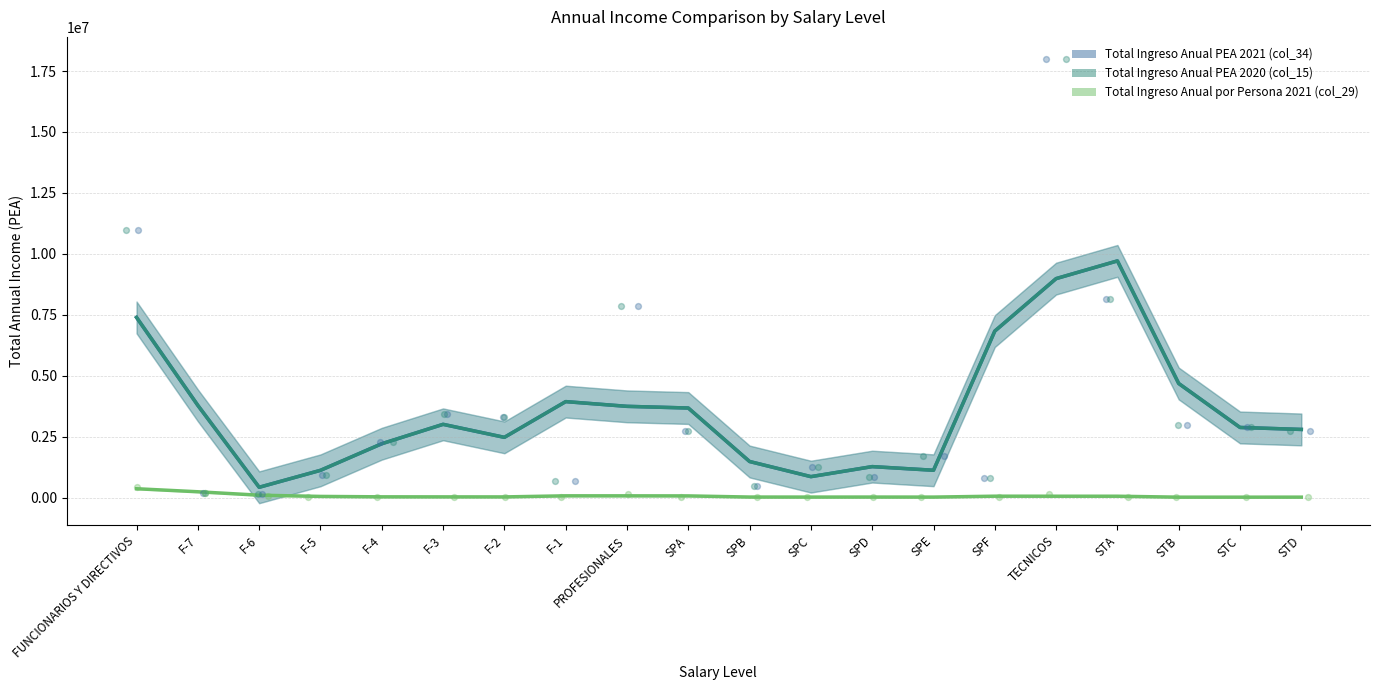

What are all the series names shown in the legend?

Total Ingreso Anual PEA 2021 (col_34), Total Ingreso Anual PEA 2020 (col_15), Total Ingreso Anual por Persona 2021 (col_29)